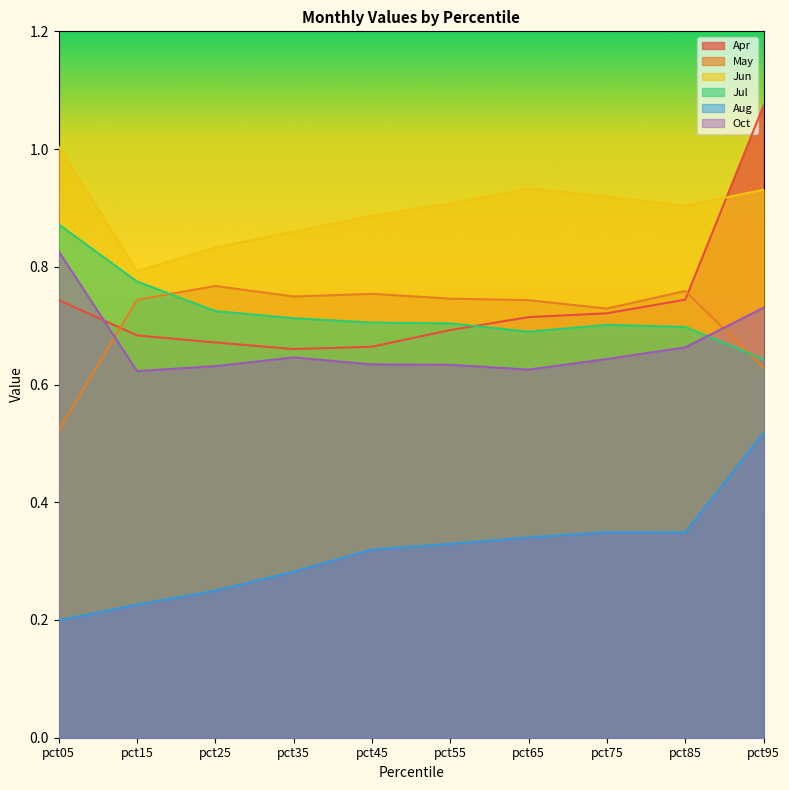

Which series has the largest range (max minus min)?

Apr